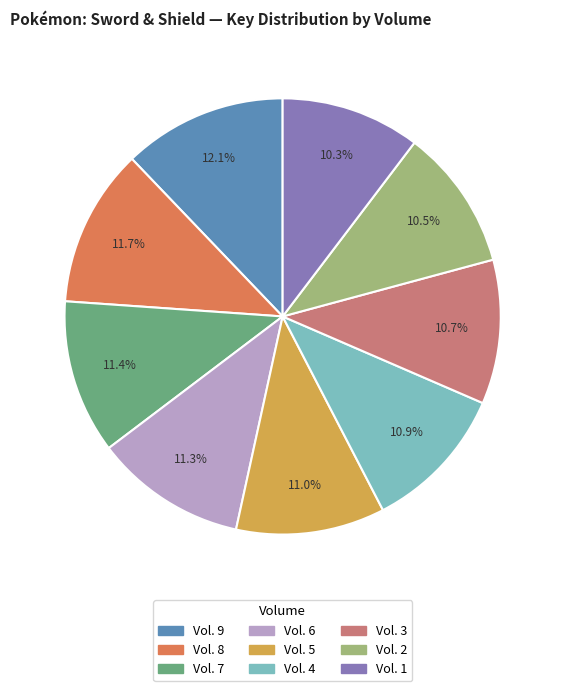

To the nearest percent, what portion does Vol. 9 represent?

12%